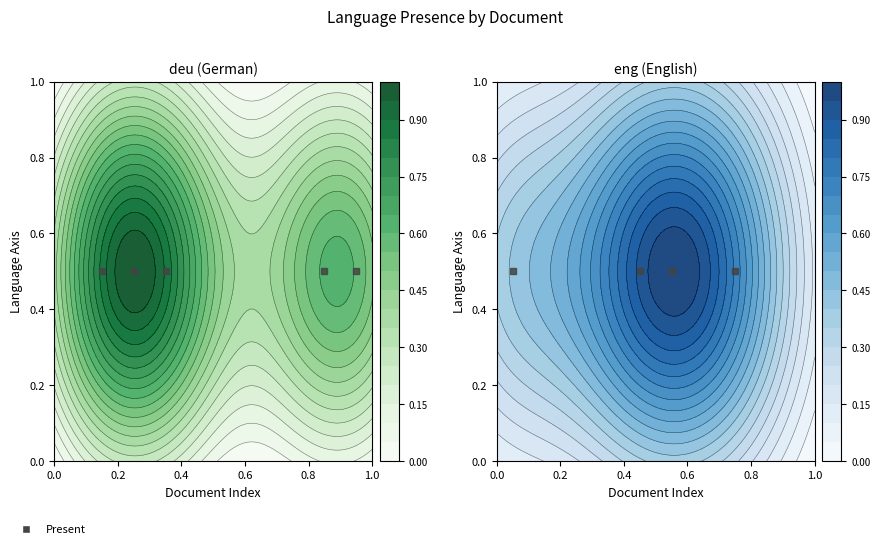

How many positive values does the deu series have?

5